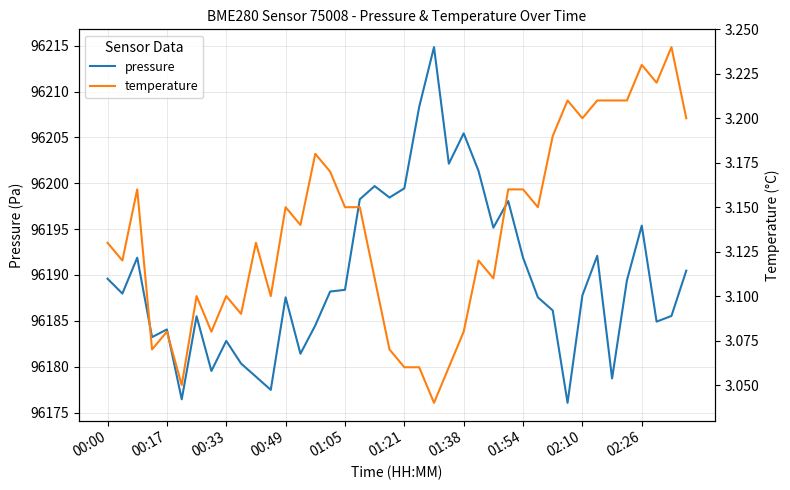

Which series has the widest spread of values?

pressure